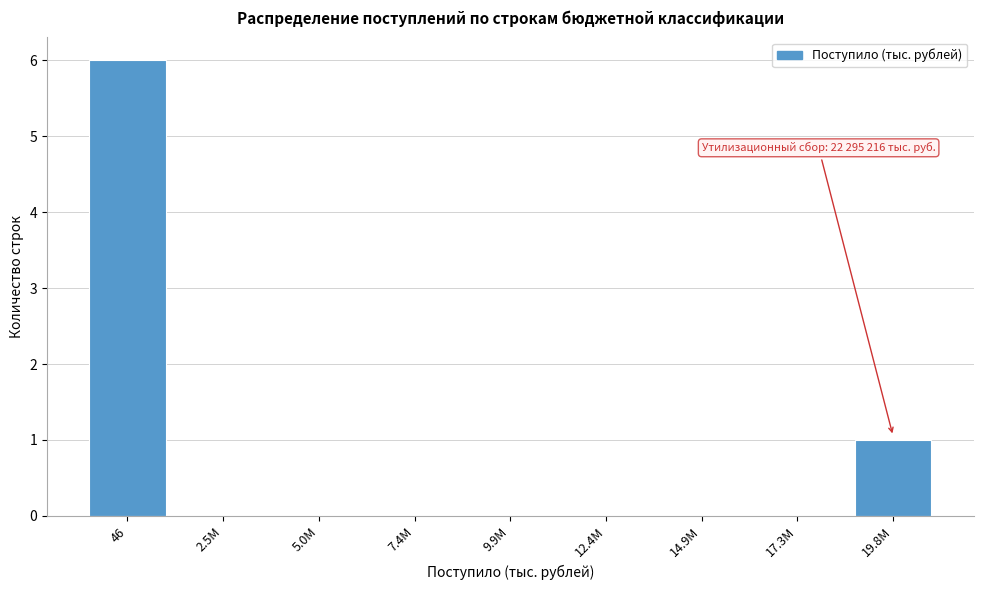

Reading left to right, list all the values displayed in this chart.

46=6	2.5M=0	5.0M=0	7.4M=0	9.9M=0	12.4M=0	14.9M=0	17.3M=0	19.8M=1